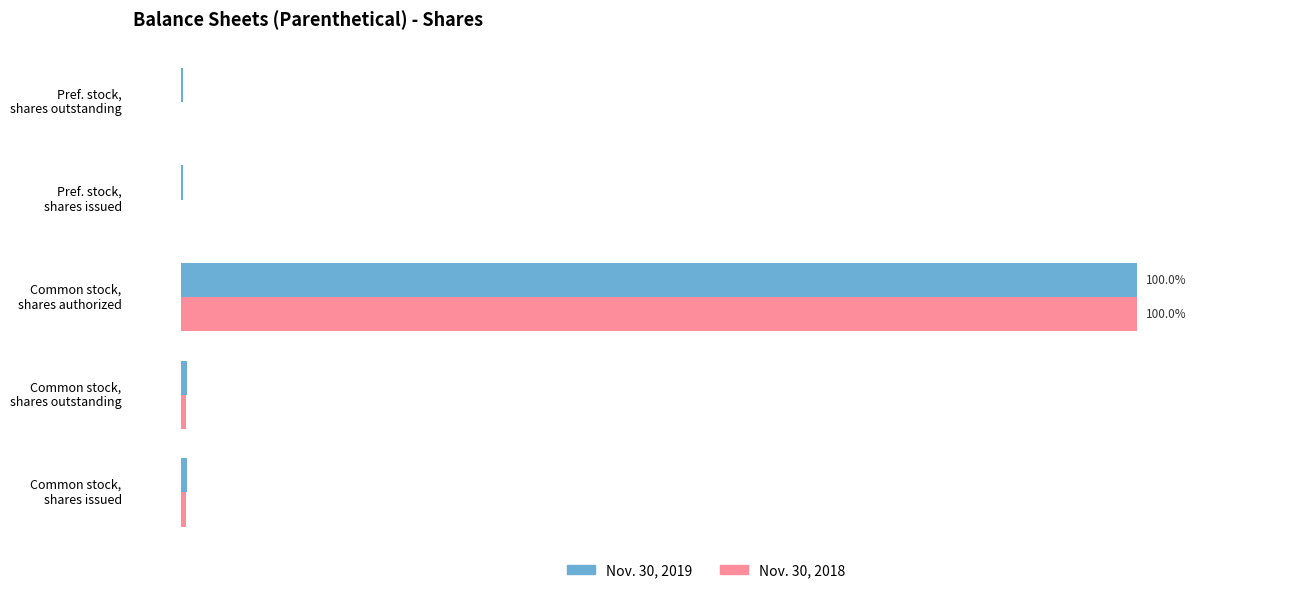

At which category is the sum across all series the highest?

Common stock,
shares authorized